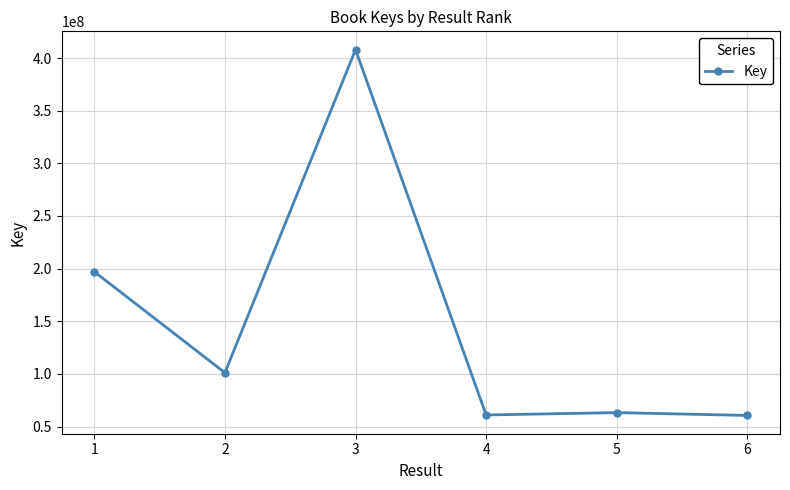

Does the chart have visible grid lines?

Yes